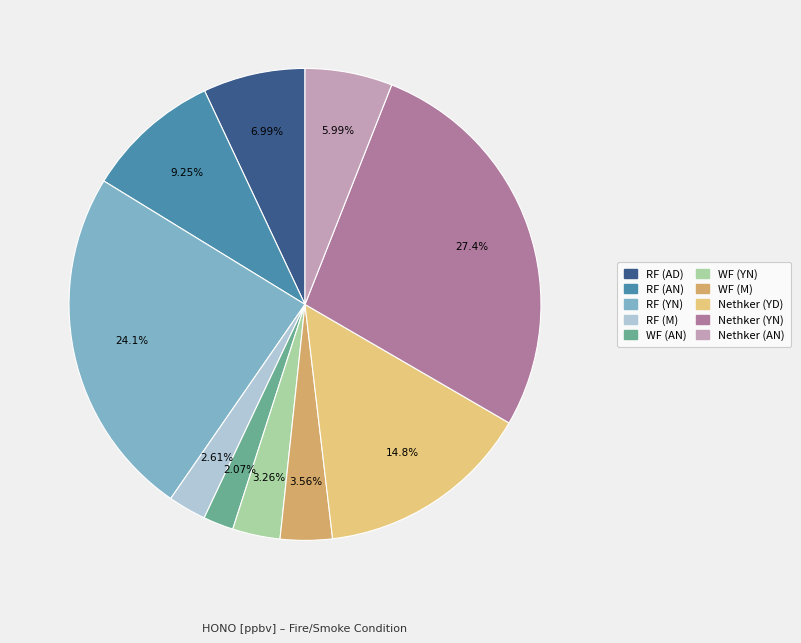

To the nearest percent, what portion does WF (M) represent?

4%